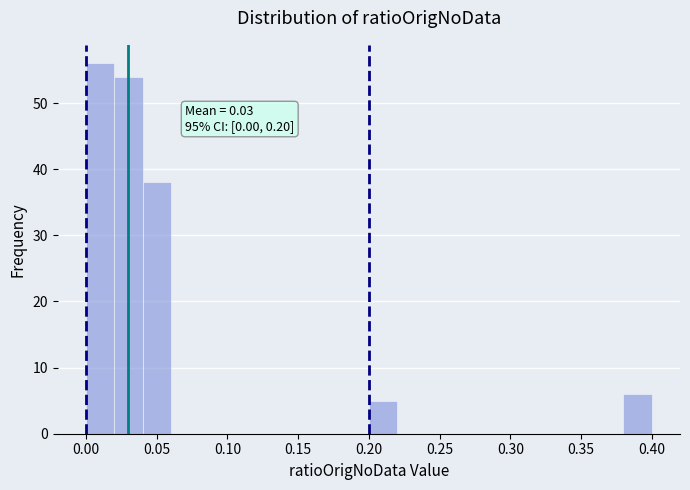

Which range on the x-axis has the tallest bar?

0.00 to 0.02